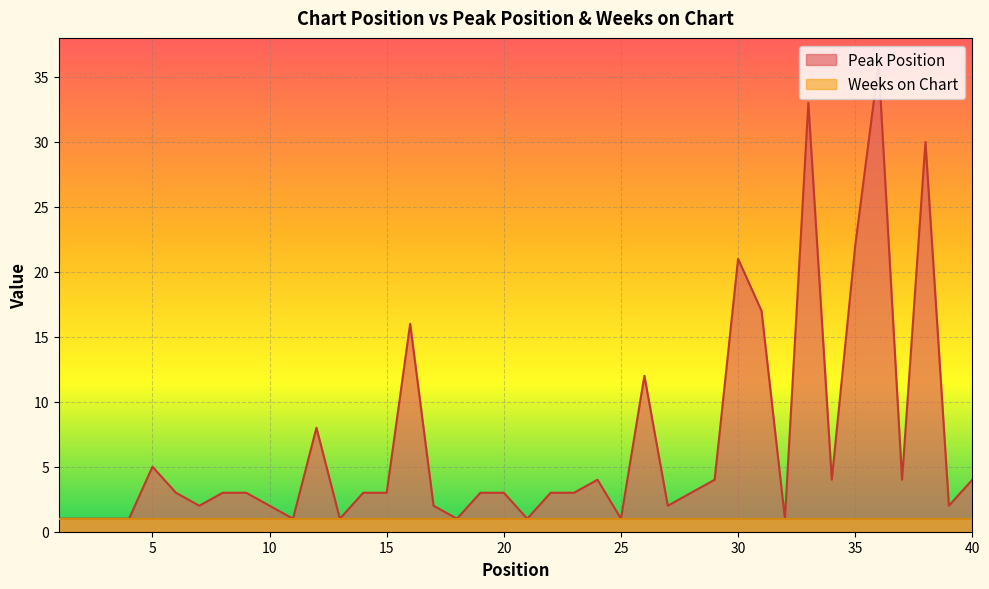

Reading left to right, list all the values displayed in this chart.

1=1	2=1	3=1	4=1	5=5	6=3	7=2	8=3	9=3	10=2	11=1	12=8	13=1	14=3	15=3	16=16	17=2	18=1	19=3	20=3	21=1	22=3	23=3	24=4	25=1	26=12	27=2	28=3	29=4	30=21	31=17	32=1	33=33	34=4	35=22	36=36	37=4	38=30	39=2	40=4